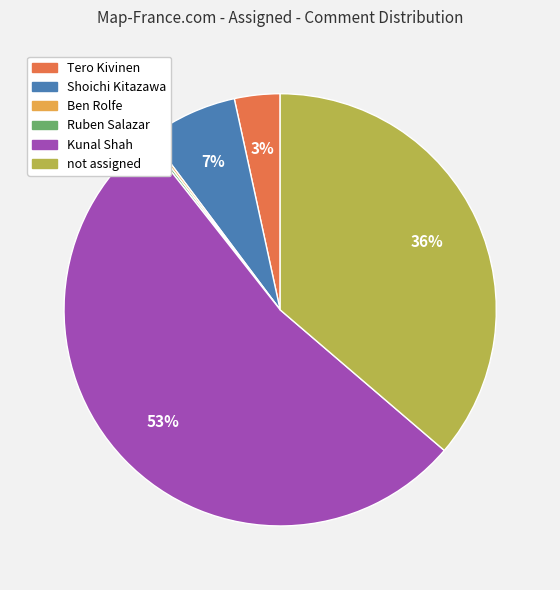

Is Kunal Shah the majority of the pie?

Yes